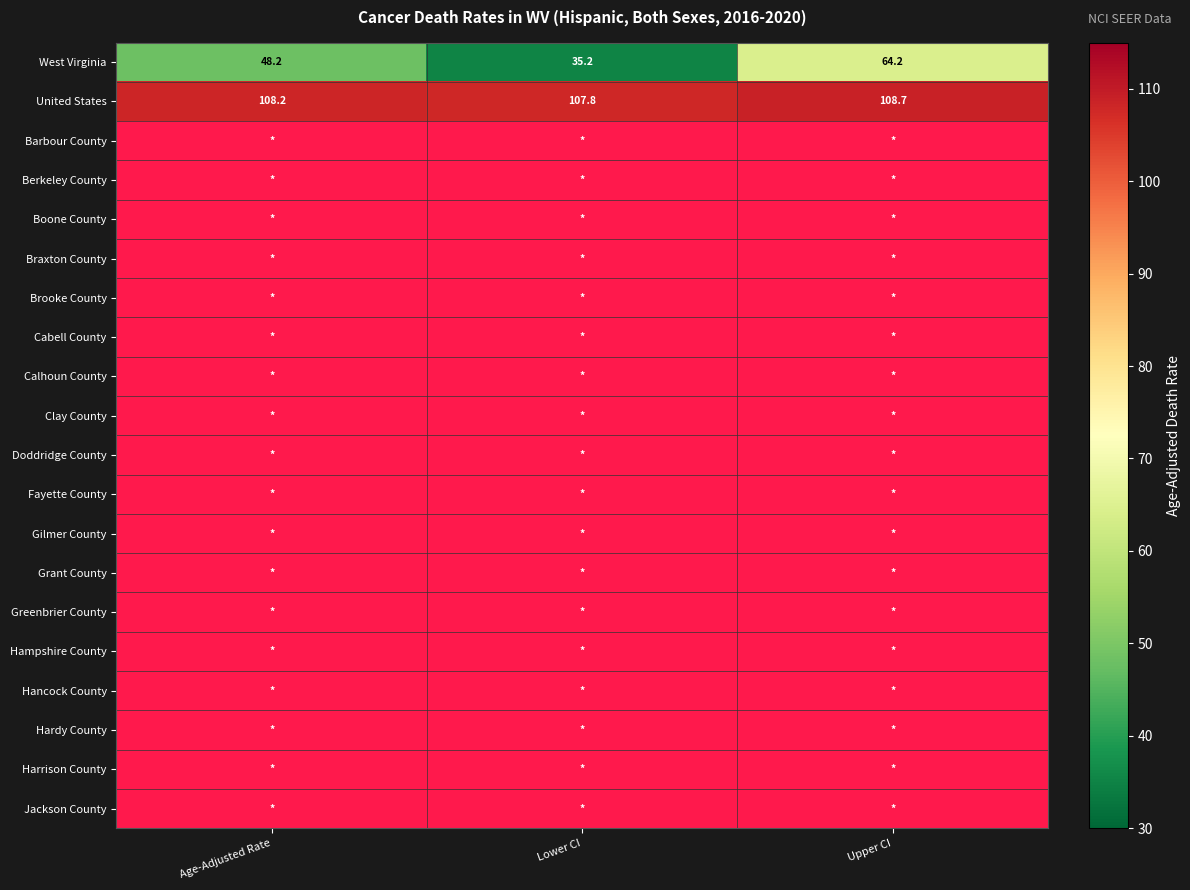

What is the average value of the West Virginia series?

49.2